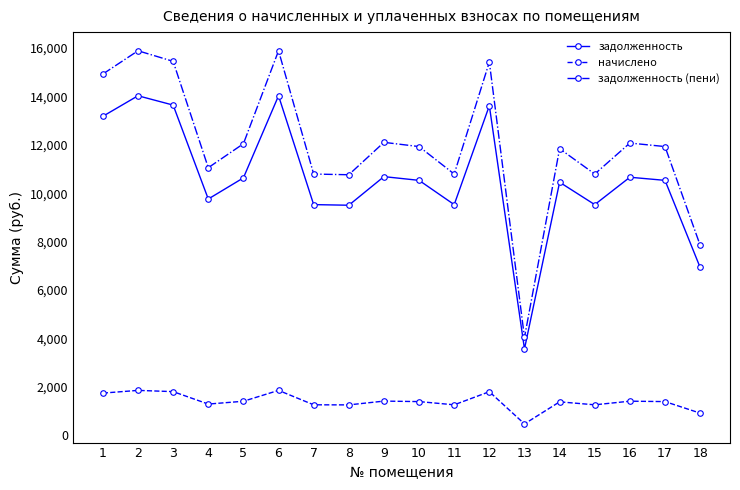

Rank the series at 16 from highest to lowest value.

задолженность (пени), задолженность, начислено